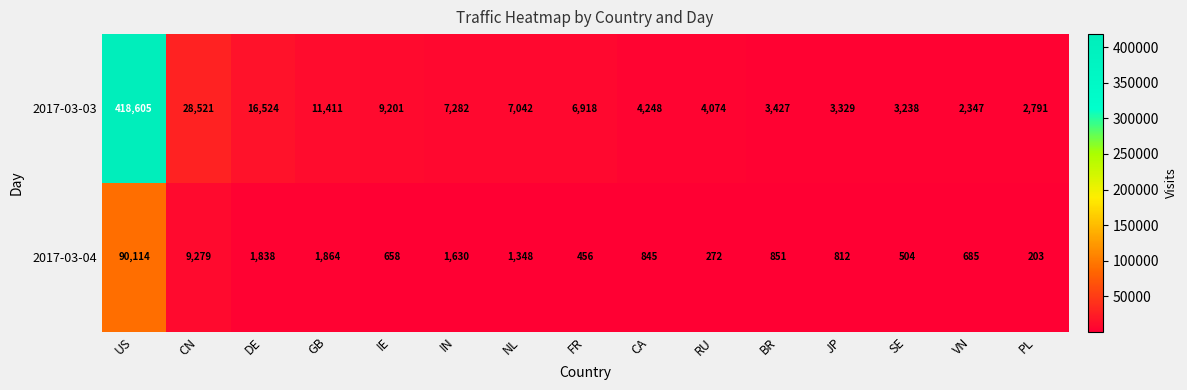

Count the number of data series in this chart.

2